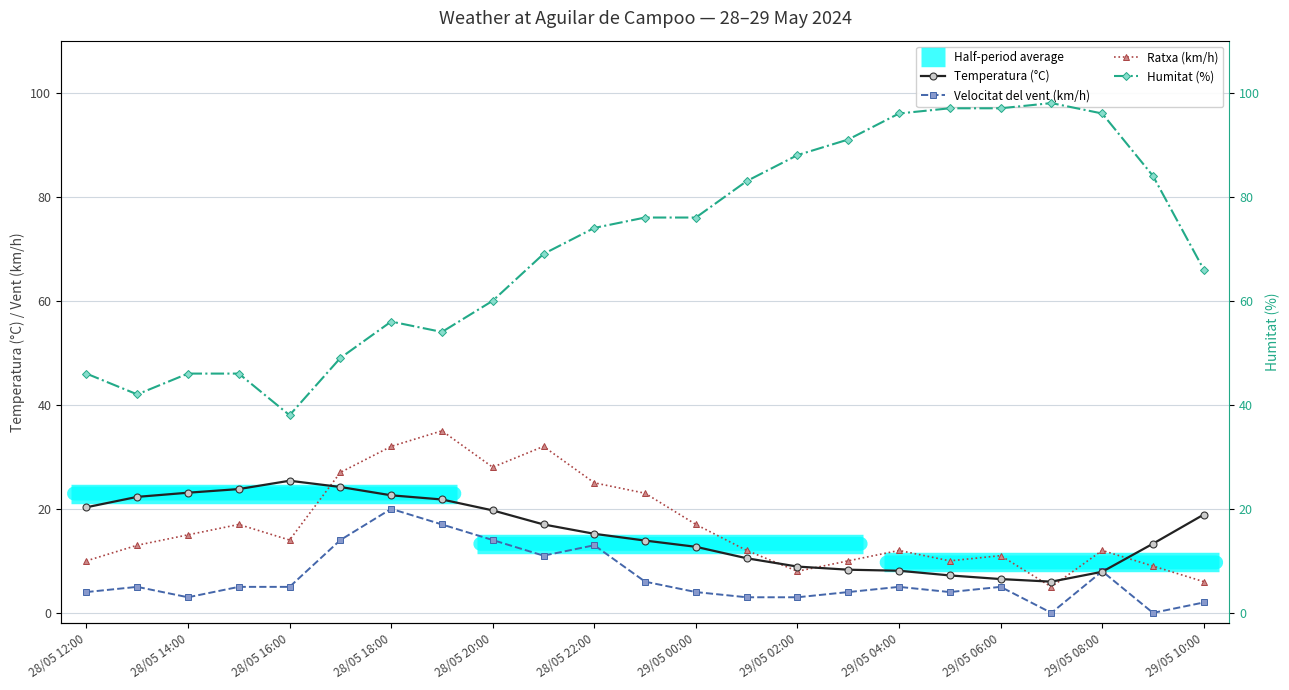

How many positive values does the Velocitat del vent (km/h) series have?

21